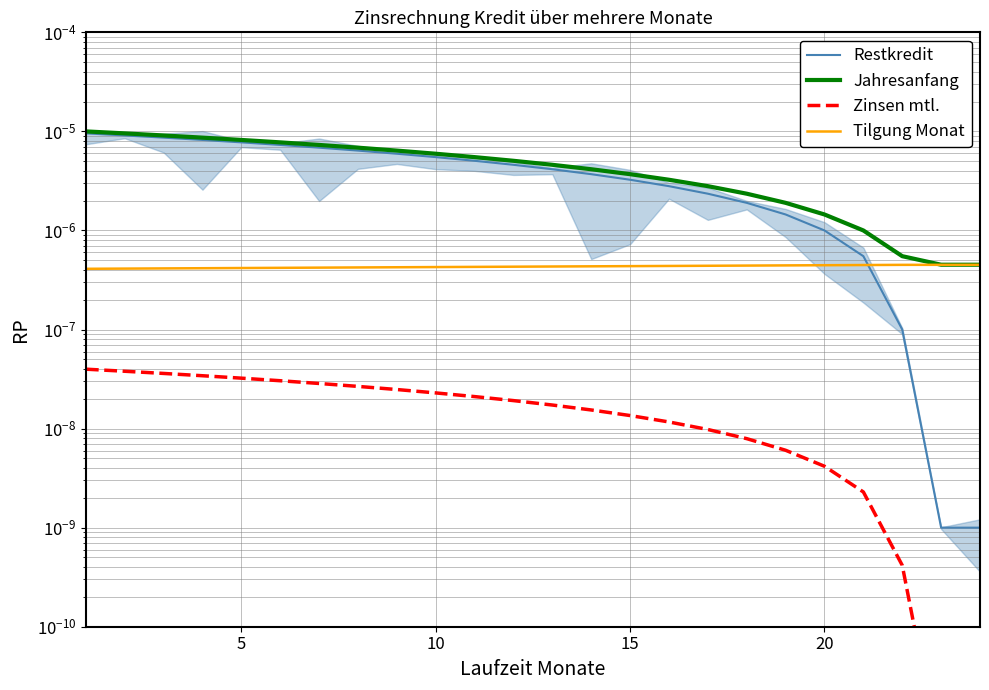

Does the chart display data point markers on the line(s)?

No